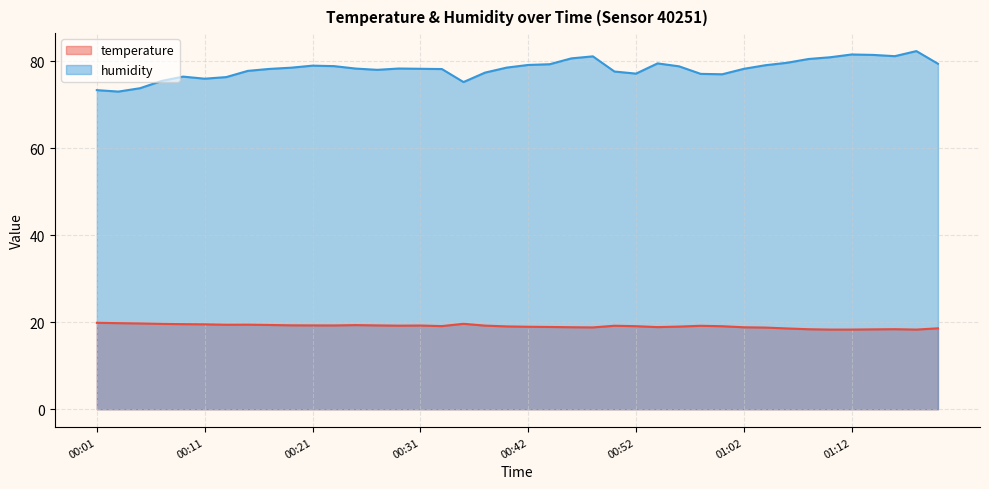

What is the spread (max minus min) of values at 00:39?

59.5